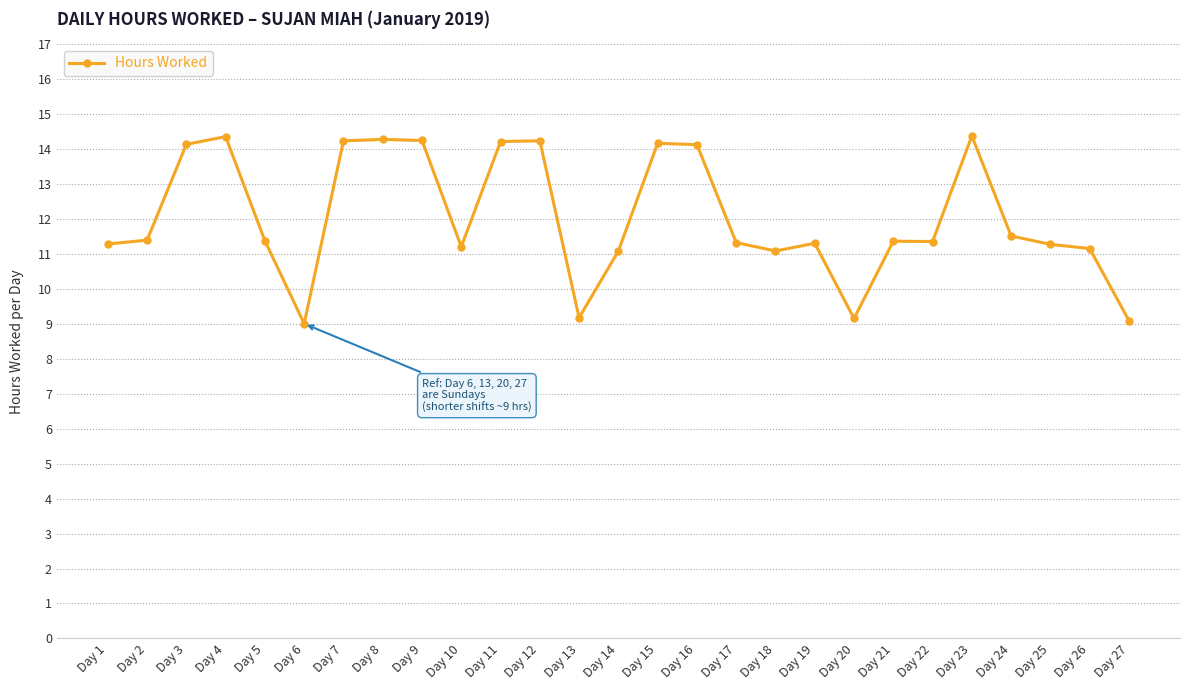

What is the difference between the maximum and second lowest values?

5.3